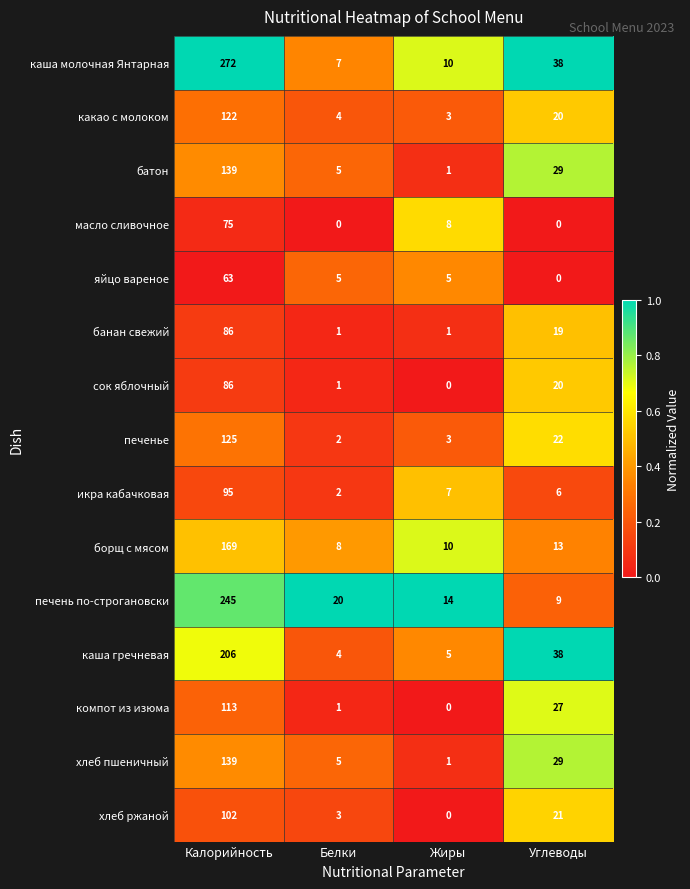

True or false: масло сливочное has a value of 0 at Белки.

True